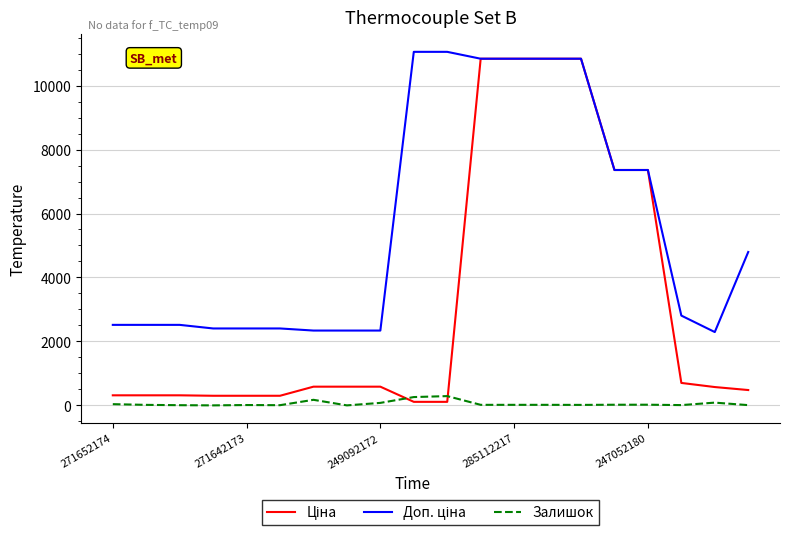

What is the maximum value shown in the chart?

11055.0